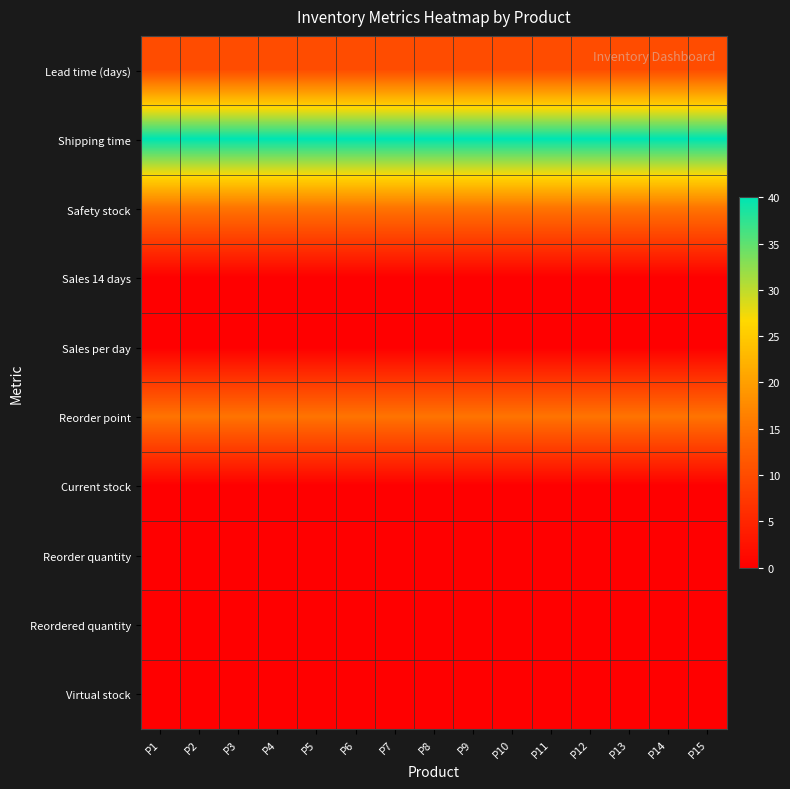

Reading left to right, extract all data points from this chart.

Lead time (days): P1=10	P2=10	P3=10	P4=10	P5=10	P6=10	P7=10	P8=10	P9=10	P10=10	P11=10	P12=10	P13=10	P14=10	P15=10
Shipping time: P1=40	P2=40	P3=40	P4=40	P5=40	P6=40	P7=40	P8=40	P9=40	P10=40	P11=40	P12=40	P13=40	P14=40	P15=40
Safety stock: P1=15	P2=15	P3=15	P4=15	P5=15	P6=15	P7=15	P8=15	P9=15	P10=15	P11=15	P12=15	P13=15	P14=15	P15=15
Sales 14 days: P1=0	P2=0	P3=0	P4=0	P5=0	P6=0	P7=0	P8=0	P9=0	P10=0	P11=0	P12=0	P13=0	P14=0	P15=0
Sales per day: P1=0	P2=0	P3=0	P4=0	P5=0	P6=0	P7=0	P8=0	P9=0	P10=0	P11=0	P12=0	P13=0	P14=0	P15=0
Reorder point: P1=15	P2=15	P3=15	P4=15	P5=15	P6=15	P7=15	P8=15	P9=15	P10=15	P11=15	P12=15	P13=15	P14=15	P15=15
Current stock: P1=0	P2=0	P3=0	P4=0	P5=0	P6=0	P7=0	P8=0	P9=0	P10=0	P11=0	P12=0	P13=0	P14=0	P15=0
Reorder quantity: P1=0	P2=0	P3=0	P4=0	P5=0	P6=0	P7=0	P8=0	P9=0	P10=0	P11=0	P12=0	P13=0	P14=0	P15=0
Reordered quantity: P1=0	P2=0	P3=0	P4=0	P5=0	P6=0	P7=0	P8=0	P9=0	P10=0	P11=0	P12=0	P13=0	P14=0	P15=0
Virtual stock: P1=0	P2=0	P3=0	P4=0	P5=0	P6=0	P7=0	P8=0	P9=0	P10=0	P11=0	P12=0	P13=0	P14=0	P15=0